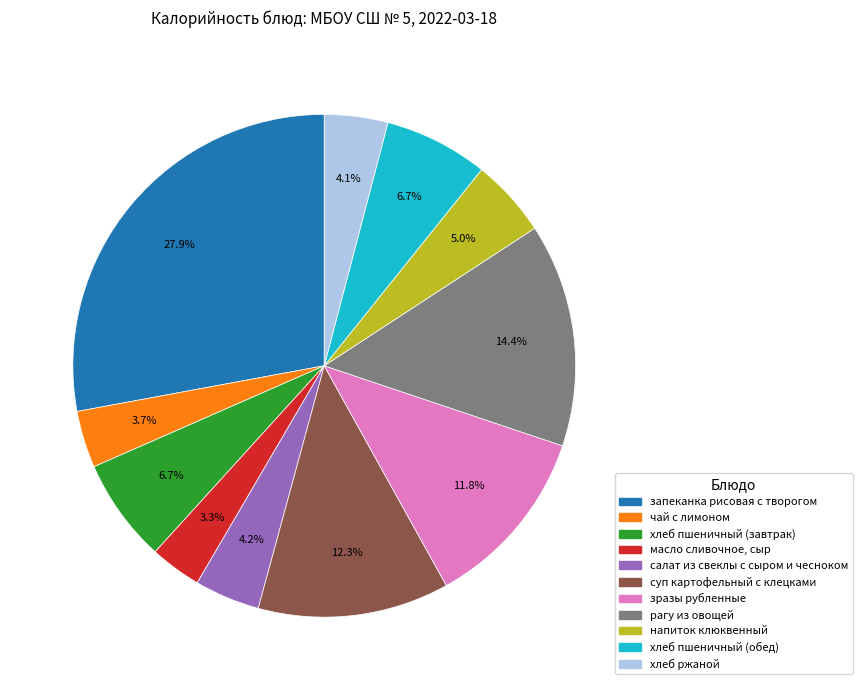

Is салат из свеклы с сыром и чесноком the majority of the pie?

No